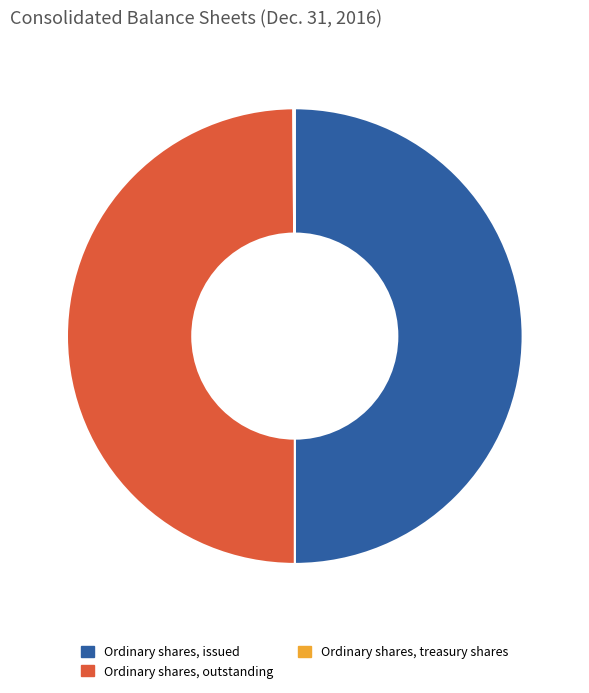

Approximately how many times larger is the value at Ordinary shares, issued compared to Ordinary shares, outstanding?

1.0